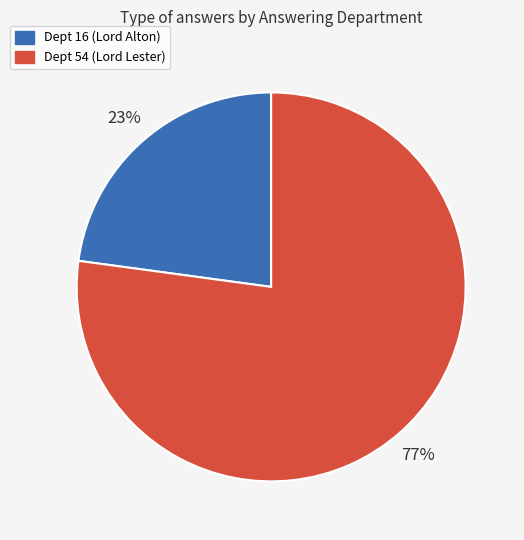

Do Dept 16 (Lord Alton) and Dept 54 (Lord Lester) together represent more than half of the pie?

Yes